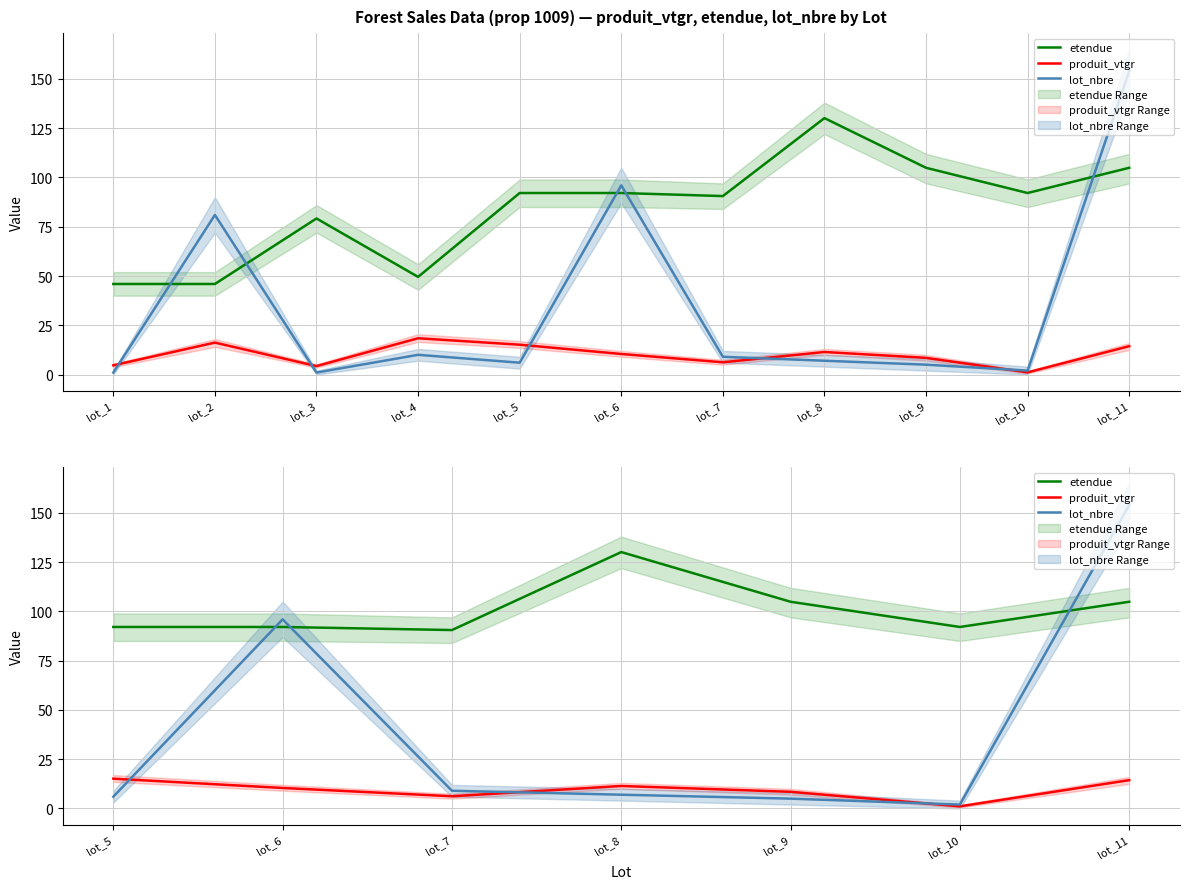

What are all the series names shown in the legend?

etendue, produit_vtgr, lot_nbre